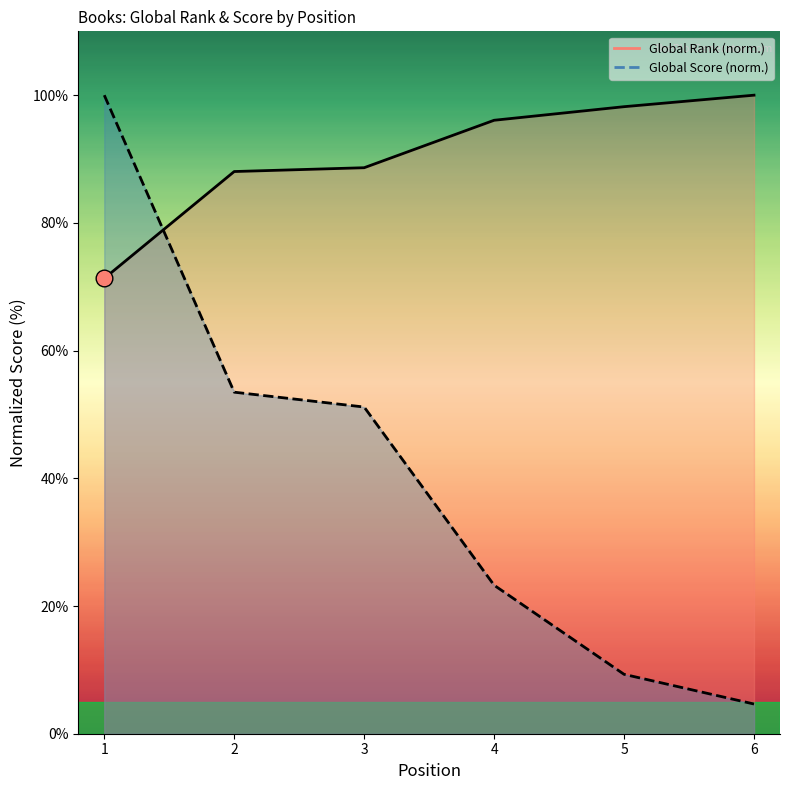

What is the value of the Global Rank point at the 6th from the left?

100.0